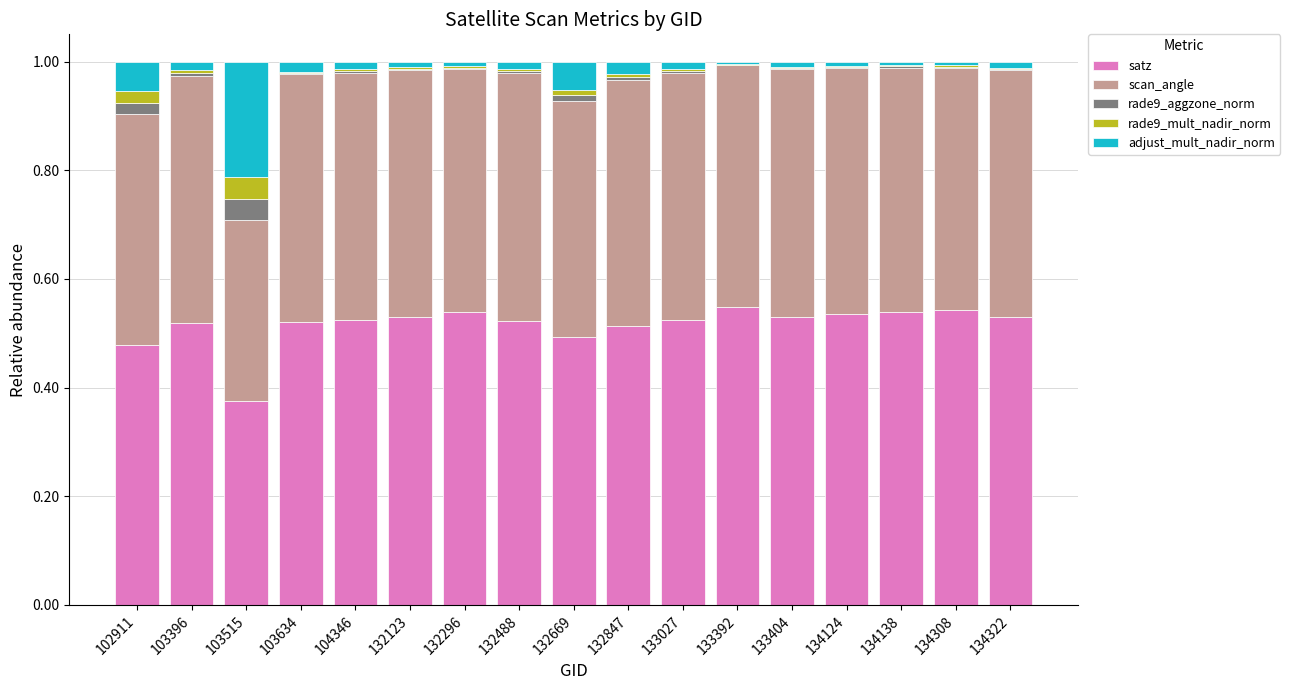

What are all the series names shown in the legend?

satz, scan_angle, rade9_aggzone_norm, rade9_mult_nadir_norm, adjust_mult_nadir_norm